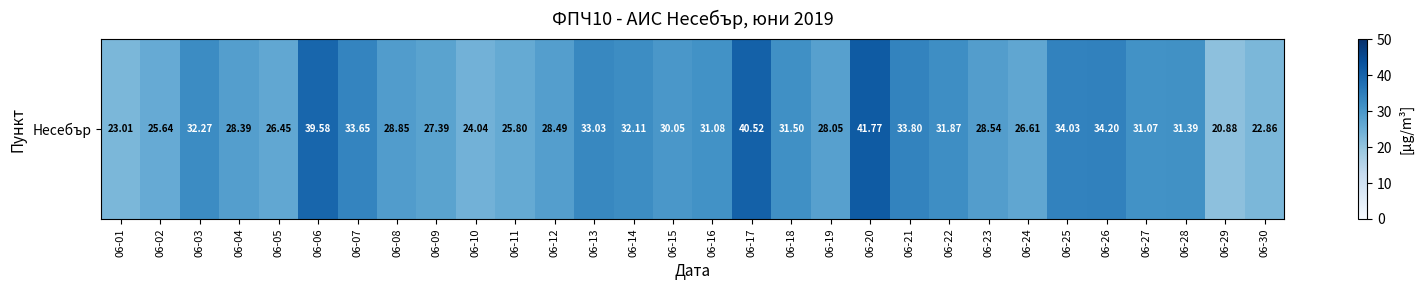

Which category has the lowest value across all series?

06-29